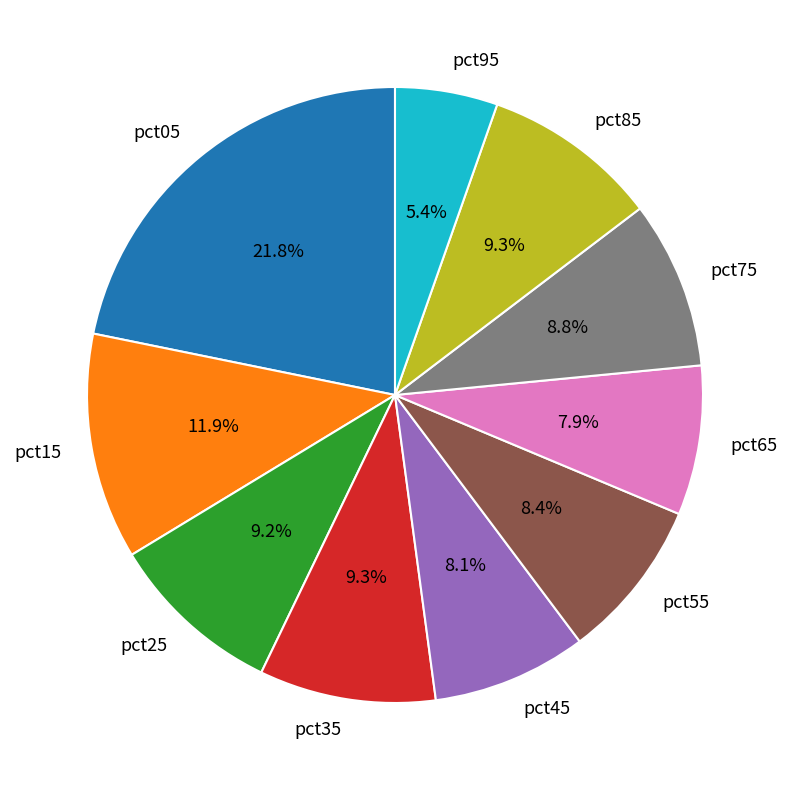

To the nearest percent, what is the average slice percentage?

10%